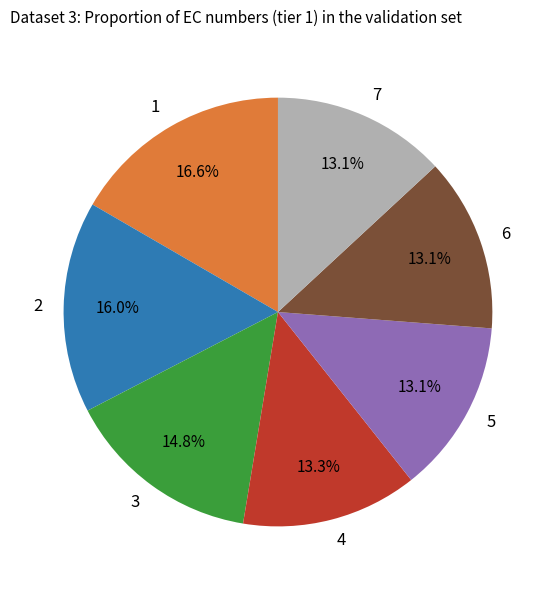

What is the ratio of the value at 3 to the value at 7?

1.1